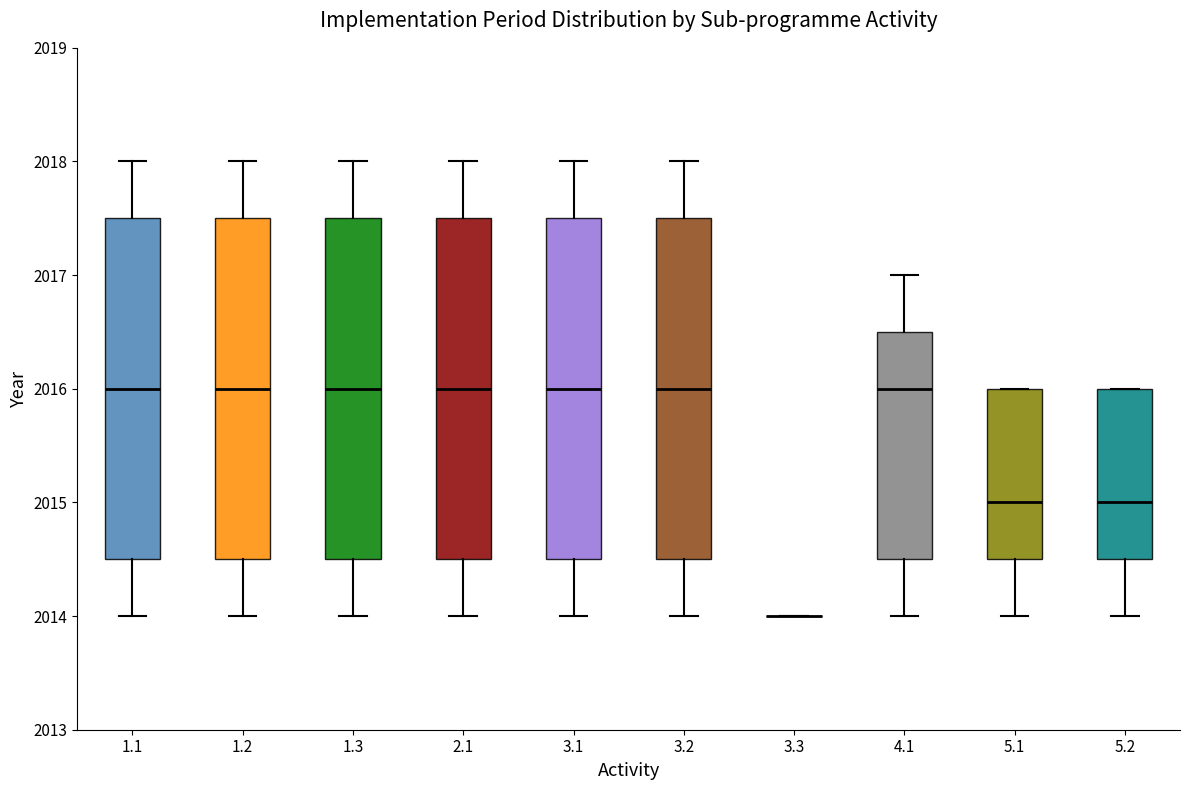

Where is the lower edge of the box at x = 5.2 on the y-axis? The values are not printed on the chart, so give them approximately, as read against the axis.

2014.5